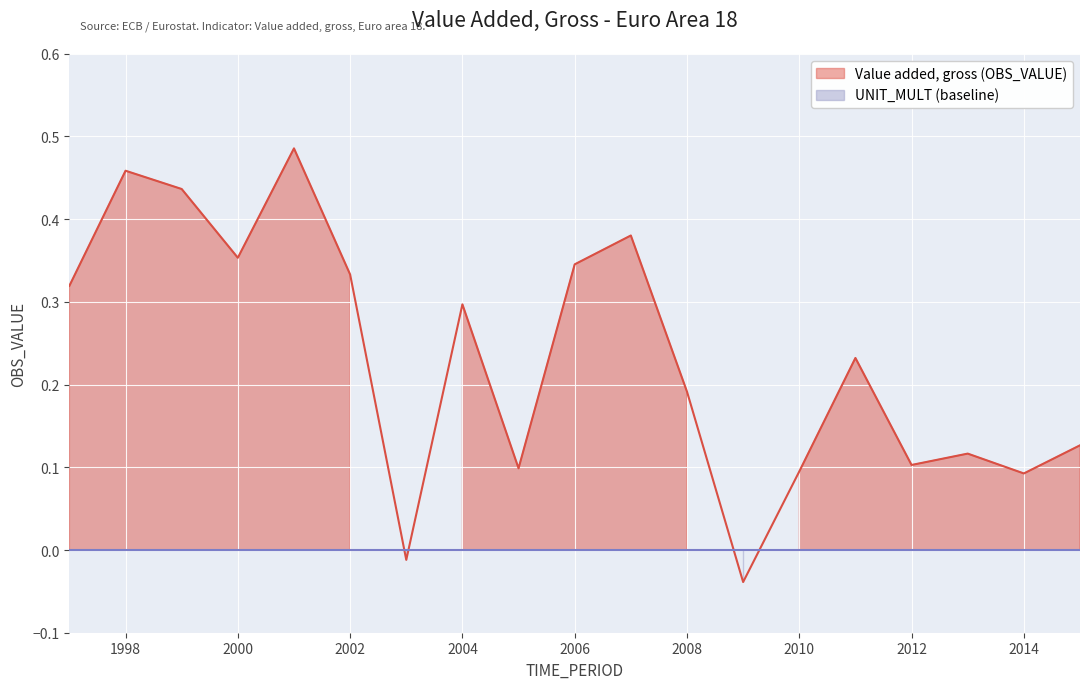

The value at 2002 is 0.3. True or false?

True